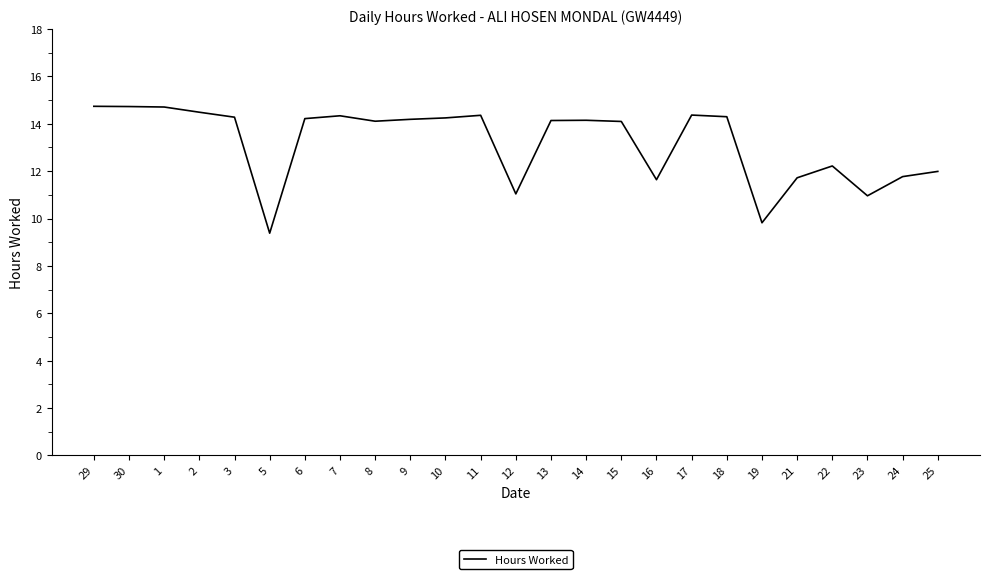

What is the ratio of the value at 24 to the value at 25?

1.0